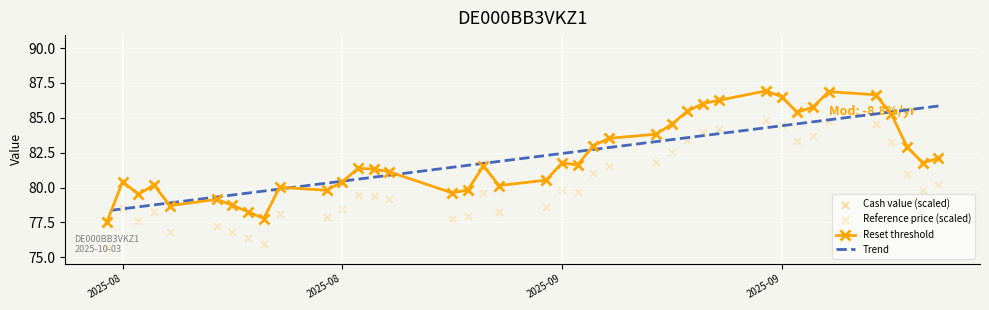

Which series contains the highest Y value?

Reset threshold